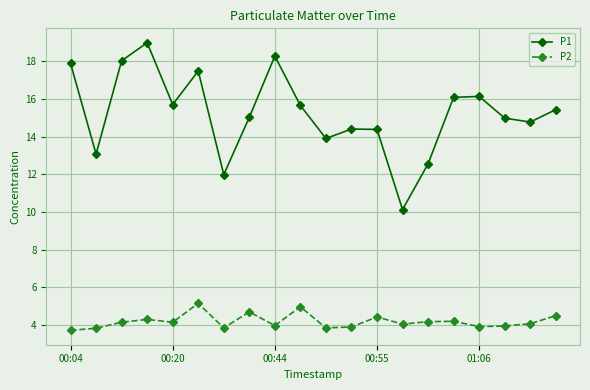

What is the average value of the P1 series?

15.2